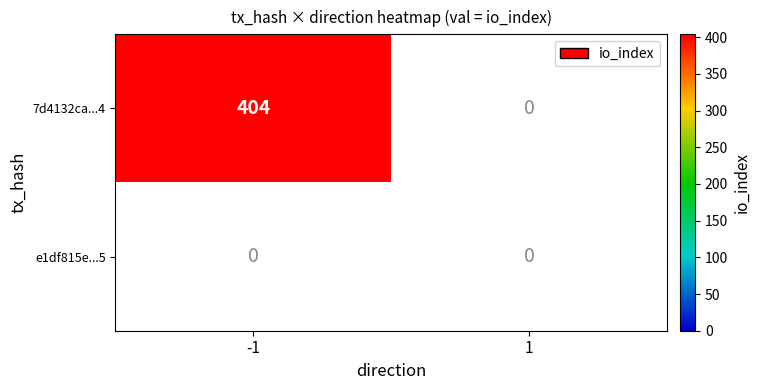

Which series has the largest total across all categories?

7d4132ca...4